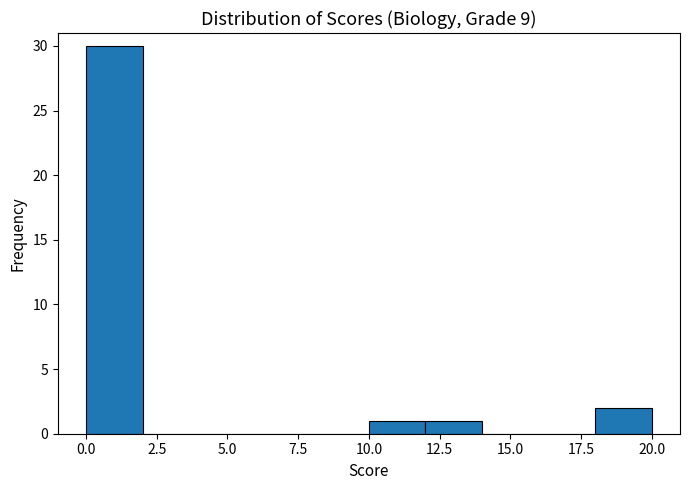

Reading left to right, list every bar in this chart as the range it spans on the x-axis followed by its height. The values are not printed on the chart, so give them approximately, as read against the axis.

0 to 2: 30
2 to 4: 0
4 to 6: 0
6 to 8: 0
8 to 10: 0
10 to 12: 1
12 to 14: 1
14 to 16: 0
16 to 18: 0
18 to 20: 2